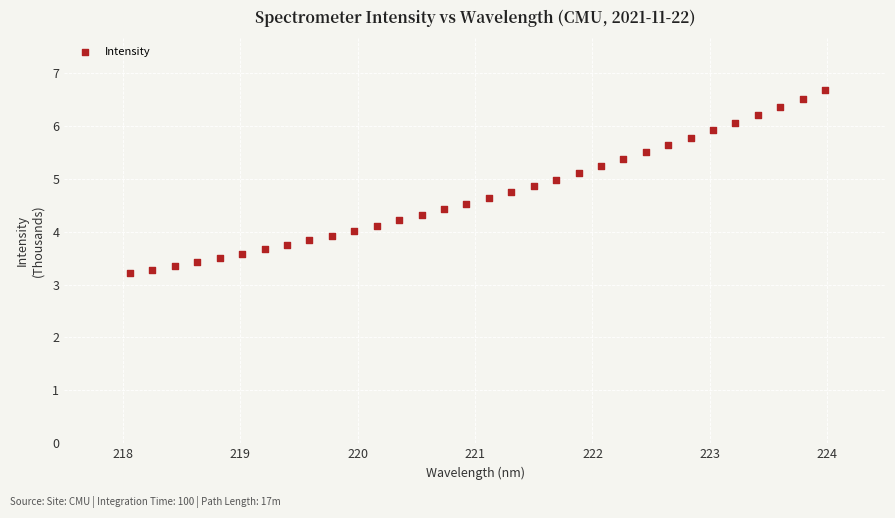

What is the range of Y values (max minus min)?

3.5